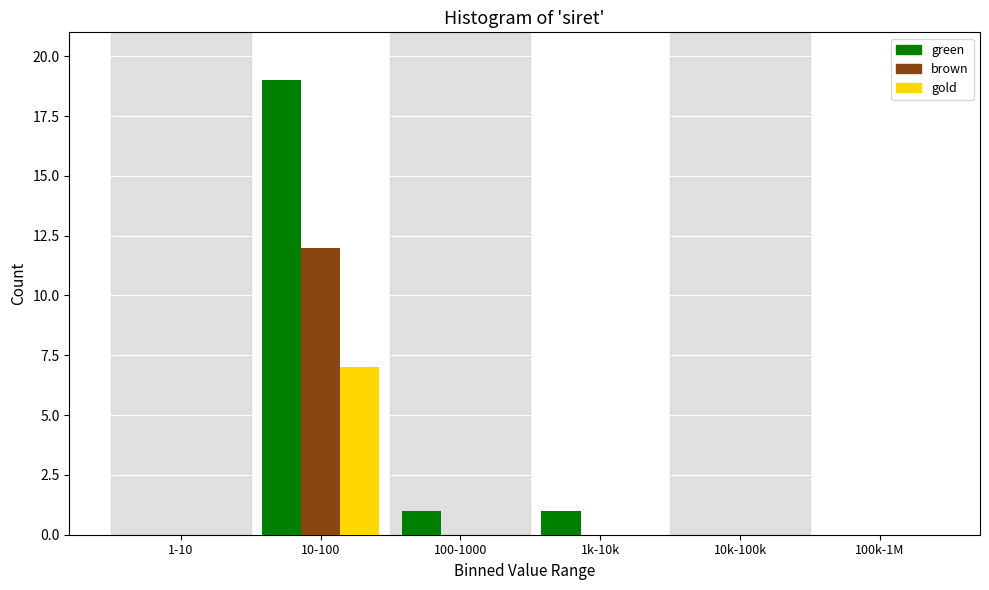

Reading left to right, list all the values displayed in this chart.

green: 1-10=0	10-100=19	100-1000=1	1k-10k=1	10k-100k=0	100k-1M=0
brown: 1-10=0	10-100=12	100-1000=0	1k-10k=0	10k-100k=0	100k-1M=0
gold: 1-10=0	10-100=7	100-1000=0	1k-10k=0	10k-100k=0	100k-1M=0